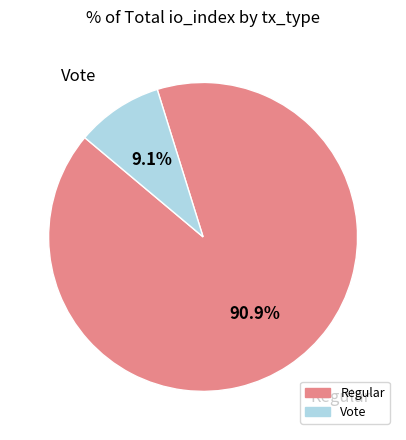

Combined, do Regular and Vote account for over 50%?

Yes